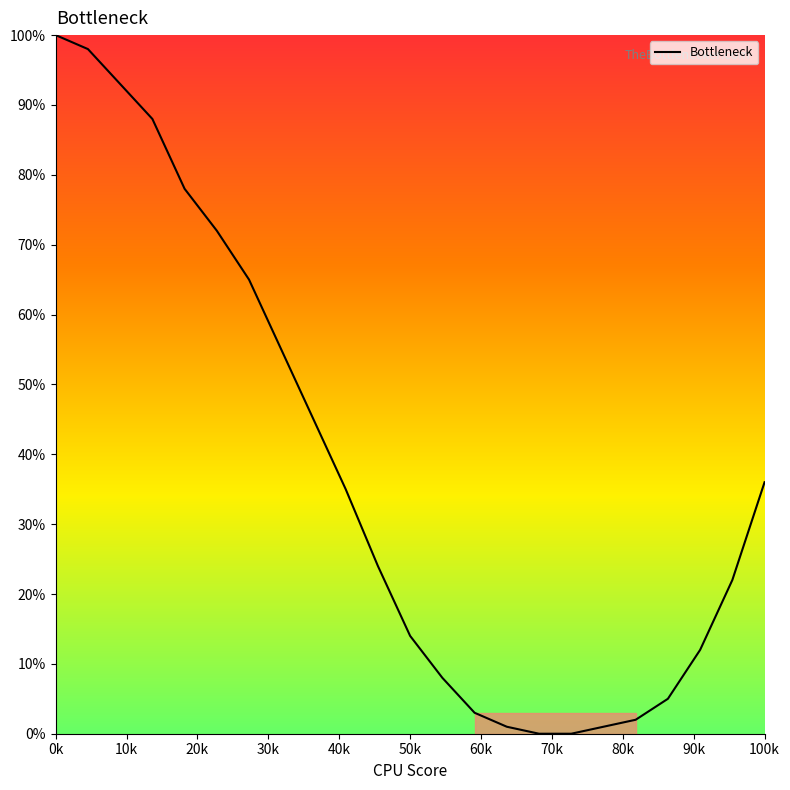

What is the maximum value shown in the chart?

100